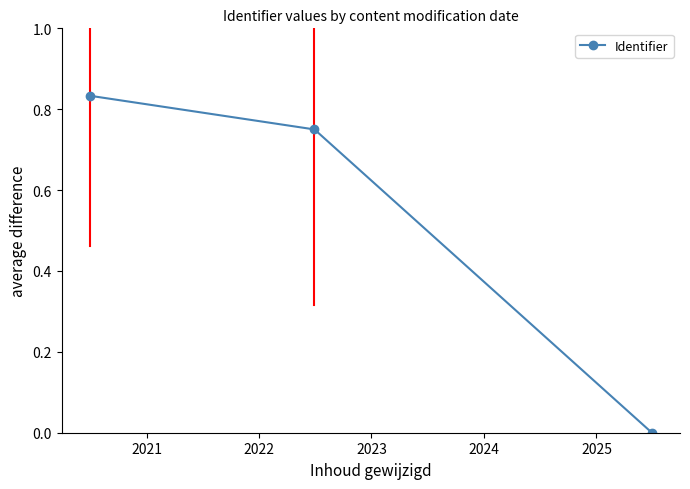

How many lines are shown in the chart?

1